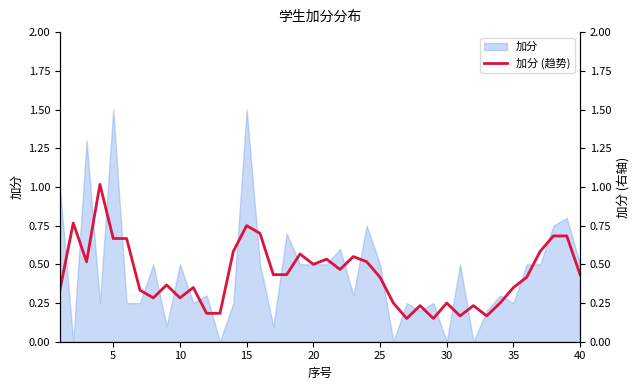

What is the difference between the maximum and second lowest values?

0.9